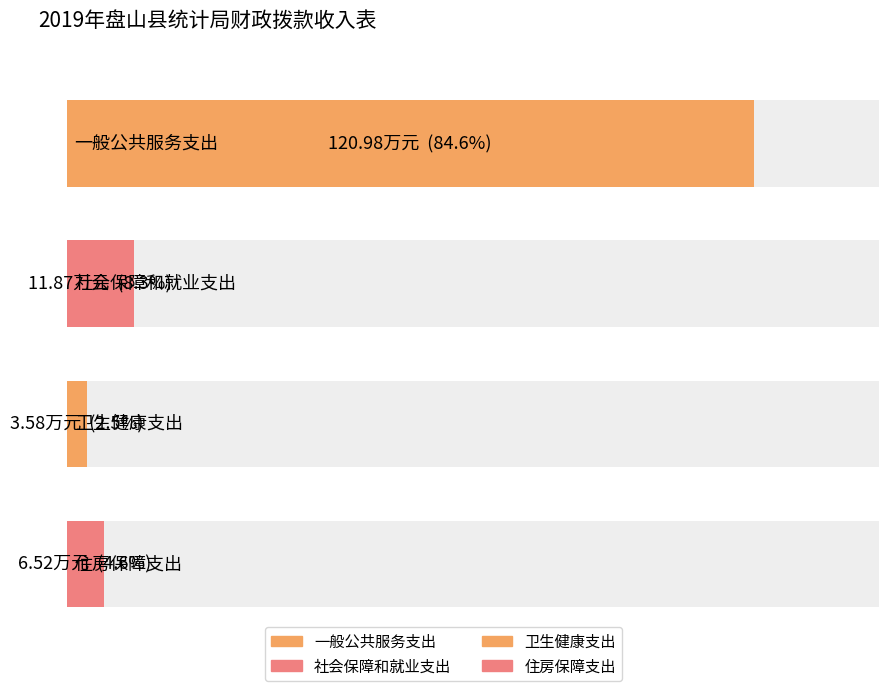

How many bars are there in total?

4